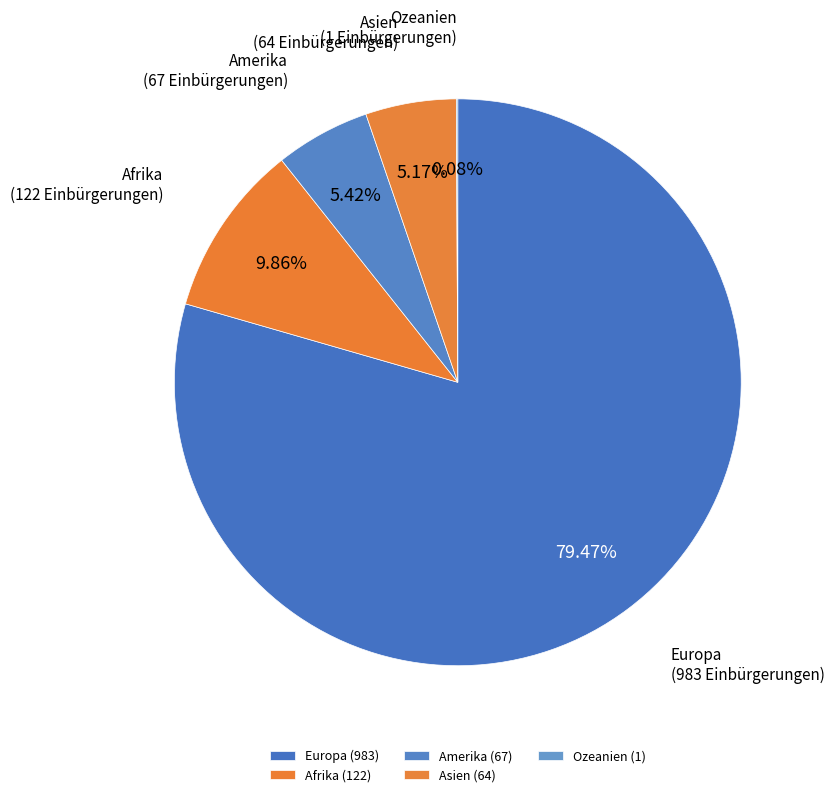

Approximately how many times larger is the value at Afrika compared to Asien?

1.9